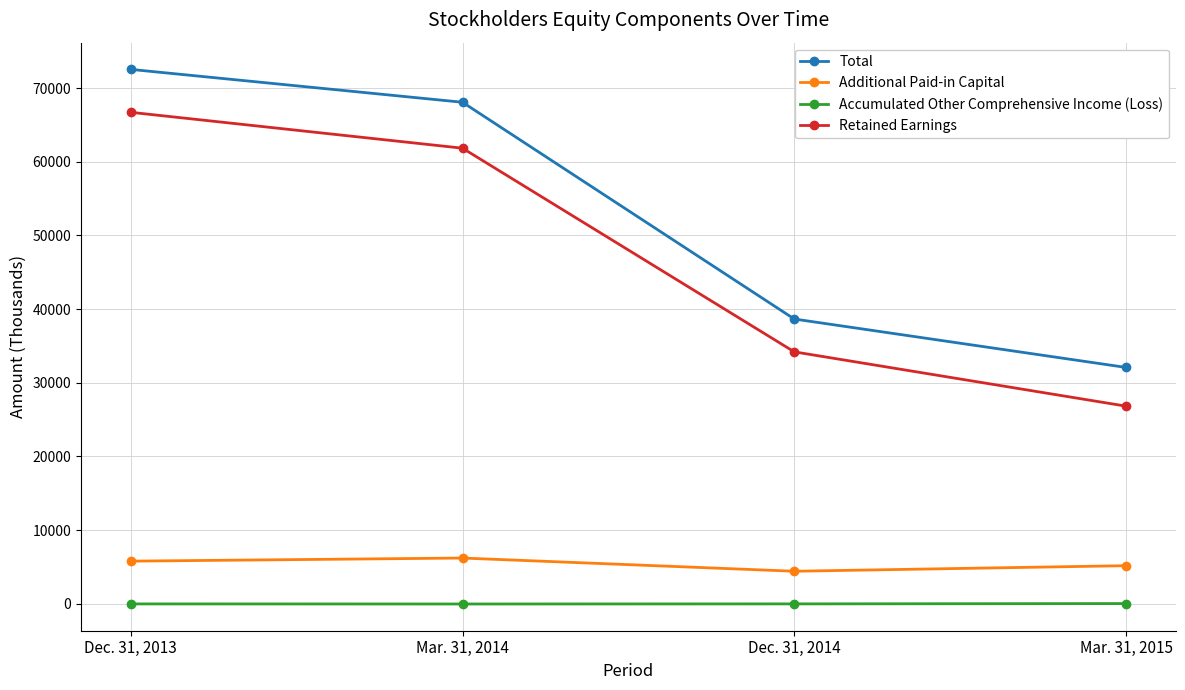

The Retained Earnings series shows 57945 at Dec. 31, 2014. True or false?

False